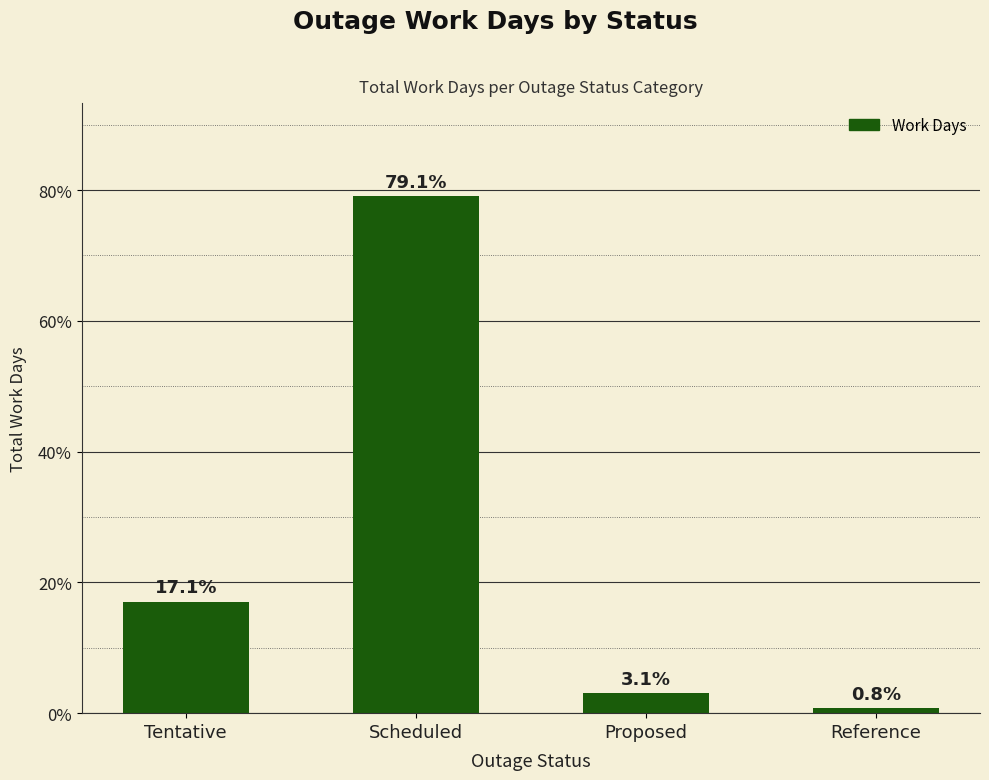

Which label corresponds to the largest value in the chart?

Scheduled